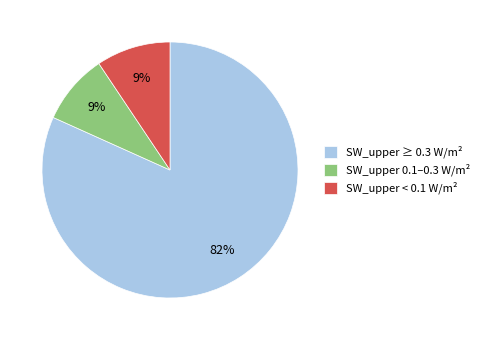

Combined, do SW_upper ≥ 0.3 W/m² and SW_upper 0.1–0.3 W/m² account for over 50%?

Yes